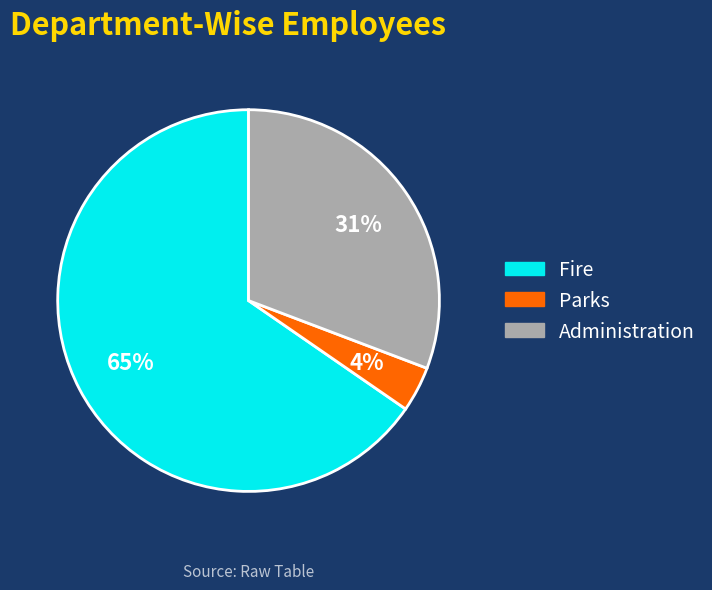

What is the smallest slice in the pie chart?

Parks